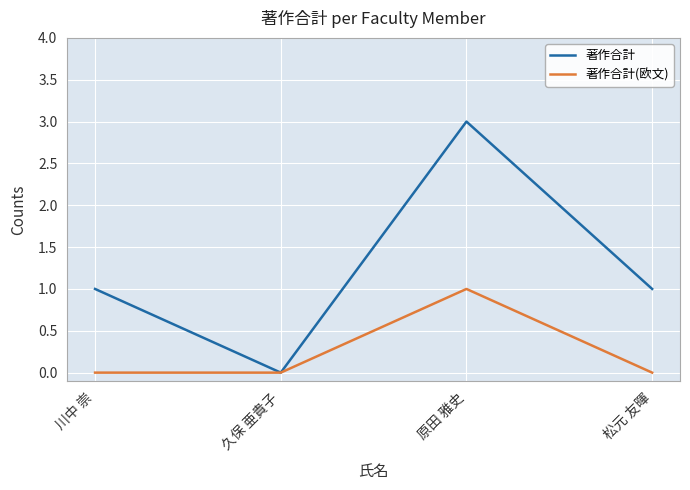

True or false: 著作合計(欧文) has a value of 0 at 松元 友暉.

True